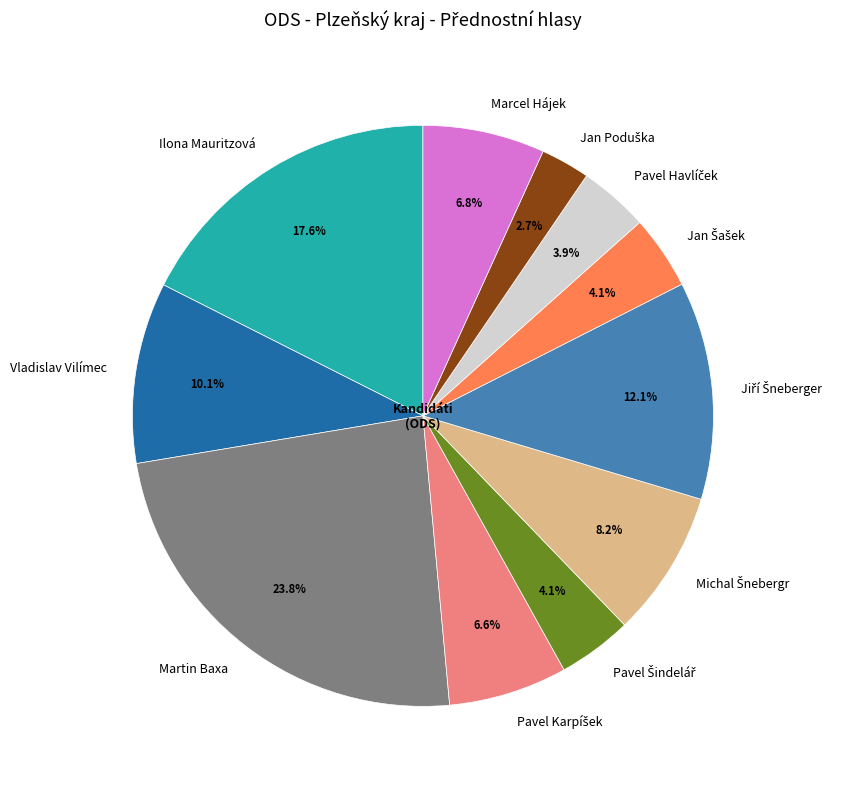

To the nearest percent, what percentage of the pie is Marcel Hájek?

7%